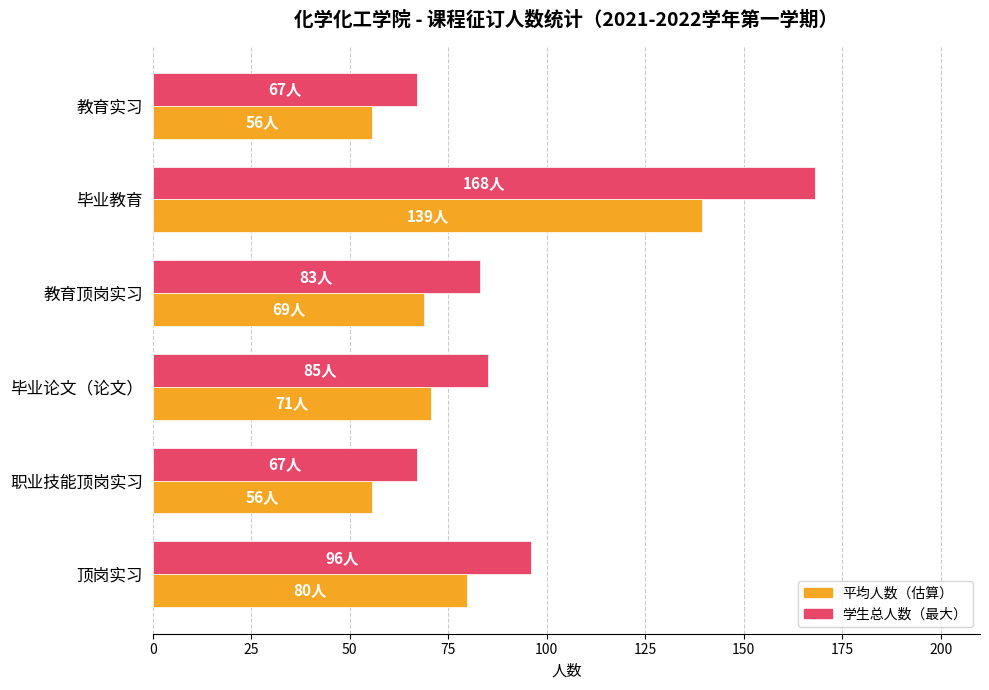

What is the minimum value shown in the chart?

55.6